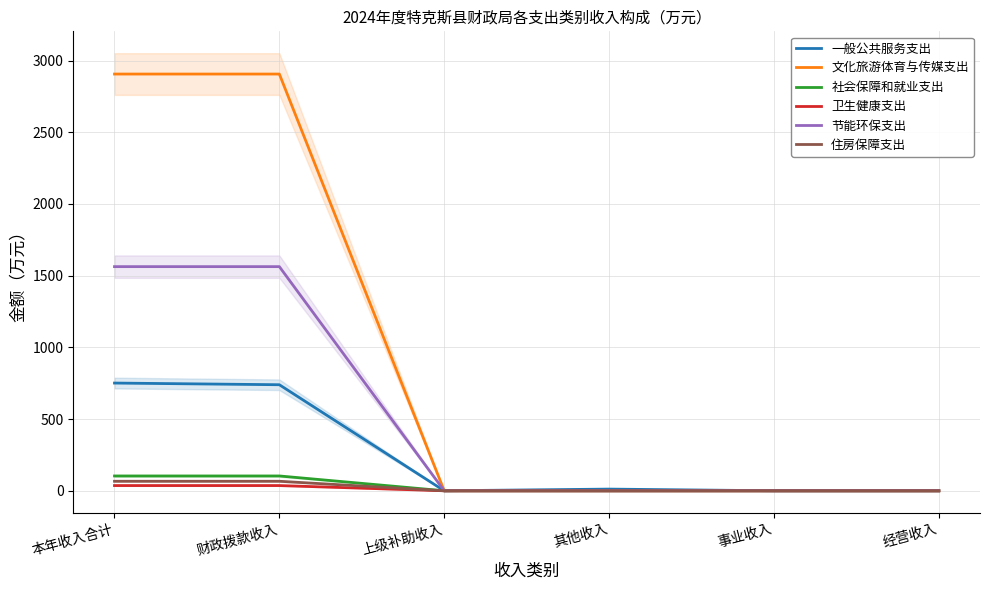

True or false: 文化旅游体育与传媒支出 and 卫生健康支出 intersect in this chart.

False